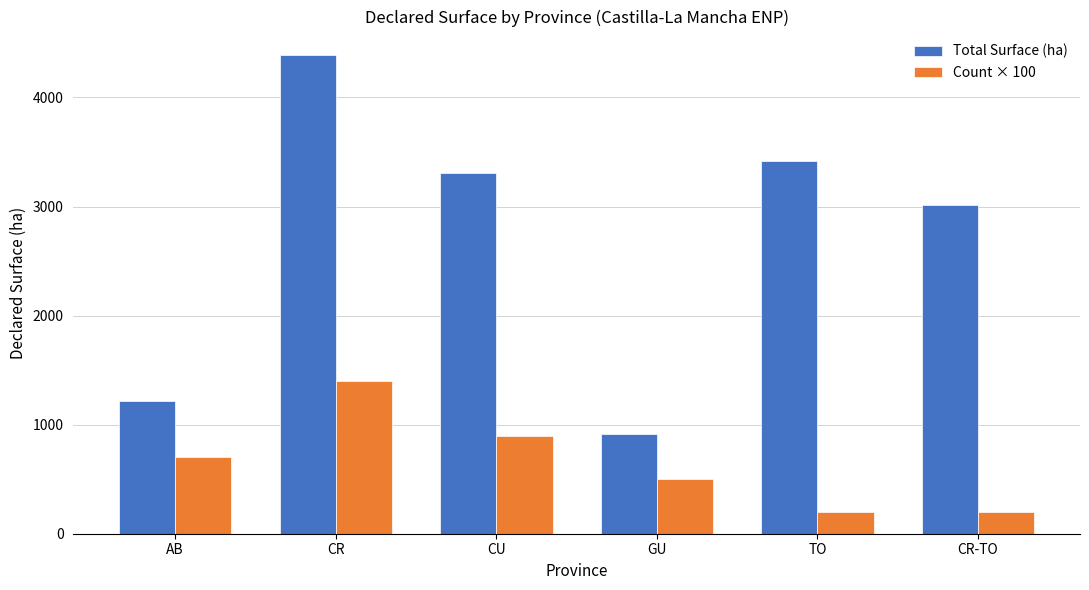

Which label corresponds to the largest value in the chart?

CR